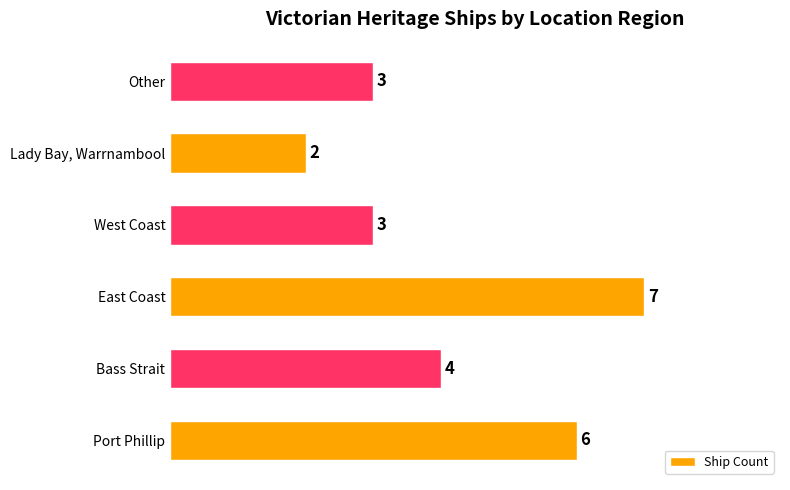

What is the change in value from Port Phillip to East Coast?

+1